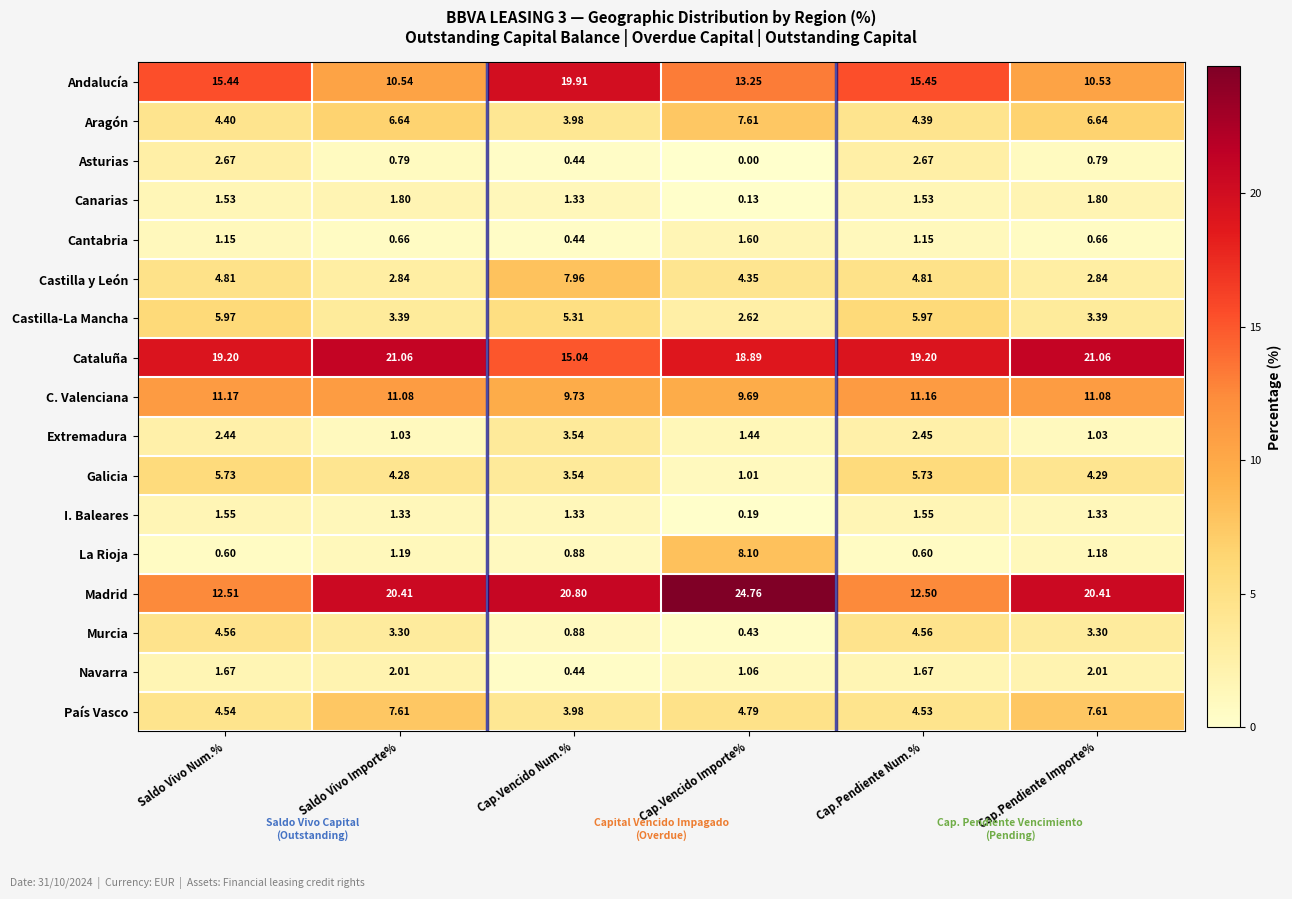

At Saldo Vivo Importe%, list the series in order from largest to smallest.

Cataluña, Madrid, C. Valenciana, Andalucía, País Vasco, Aragón, Galicia, Castilla-La Mancha, Murcia, Castilla y León, Navarra, Canarias, I. Baleares, La Rioja, Extremadura, Asturias, Cantabria